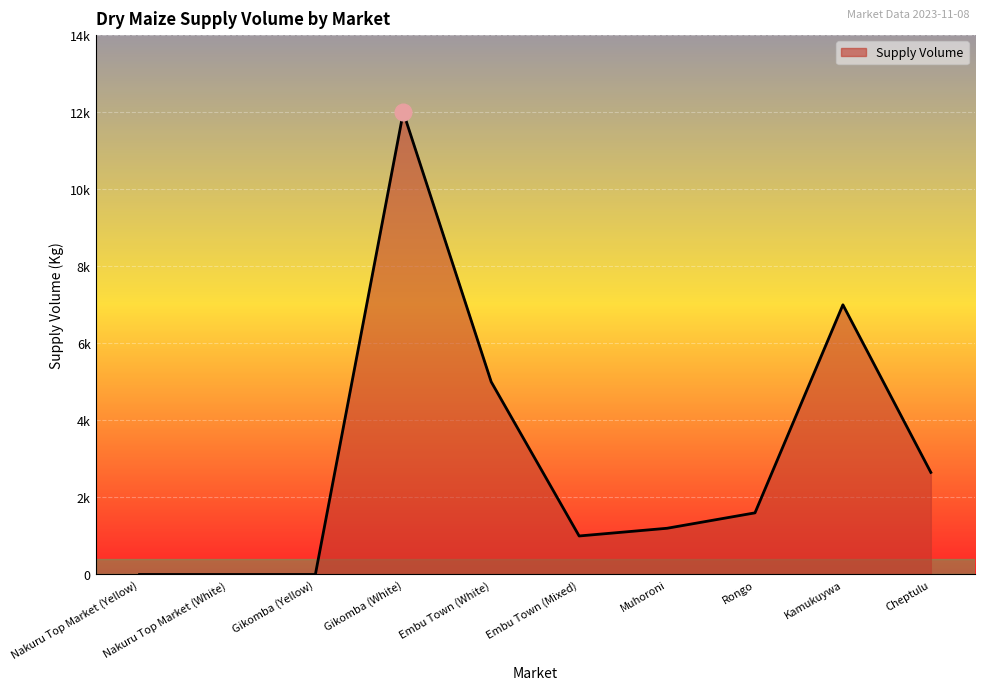

Where is the first local minimum?

Embu Town (Mixed)